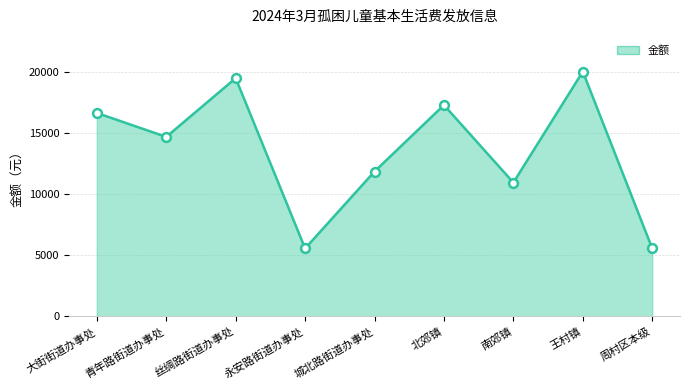

What is the change in value from 丝绸路街道办事处 to 城北路街道办事处?

-7635.4